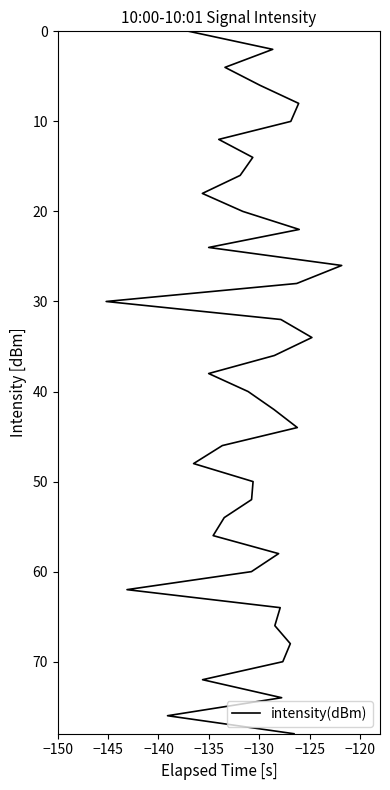

Reading left to right, transcribe all the data shown in this chart.

0	2	4	6	8	10	12	14	16	18	20	22	24	26	28	30	32	34	36	38	40	42	44	46	48	50	52	54	56	58	60	62	64	66	68	70	72	74	76	78